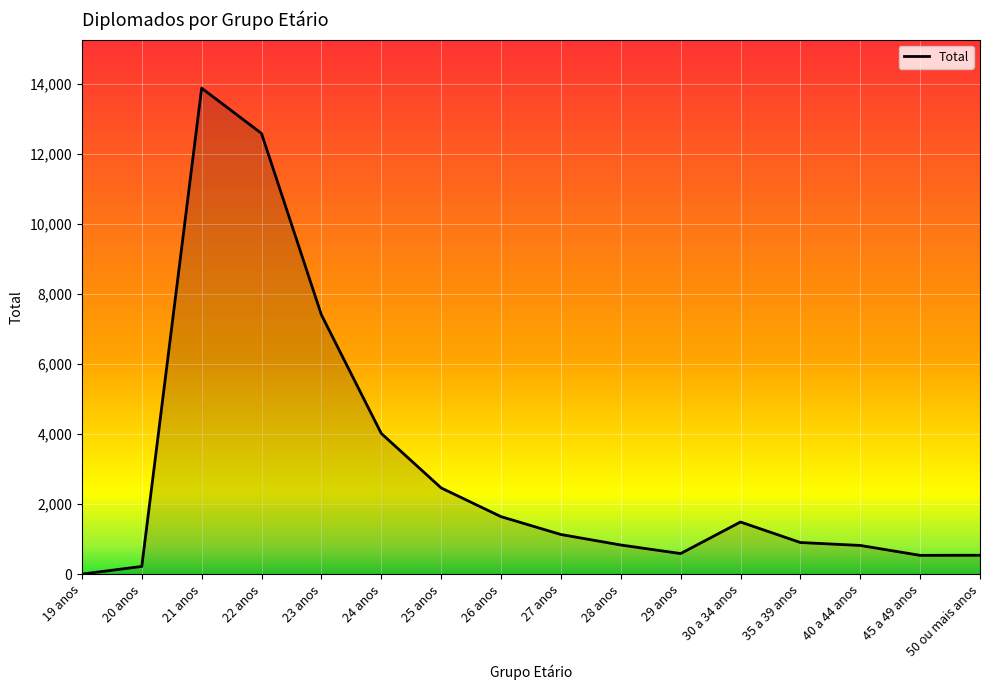

What is the difference between the maximum and minimum values?

13885